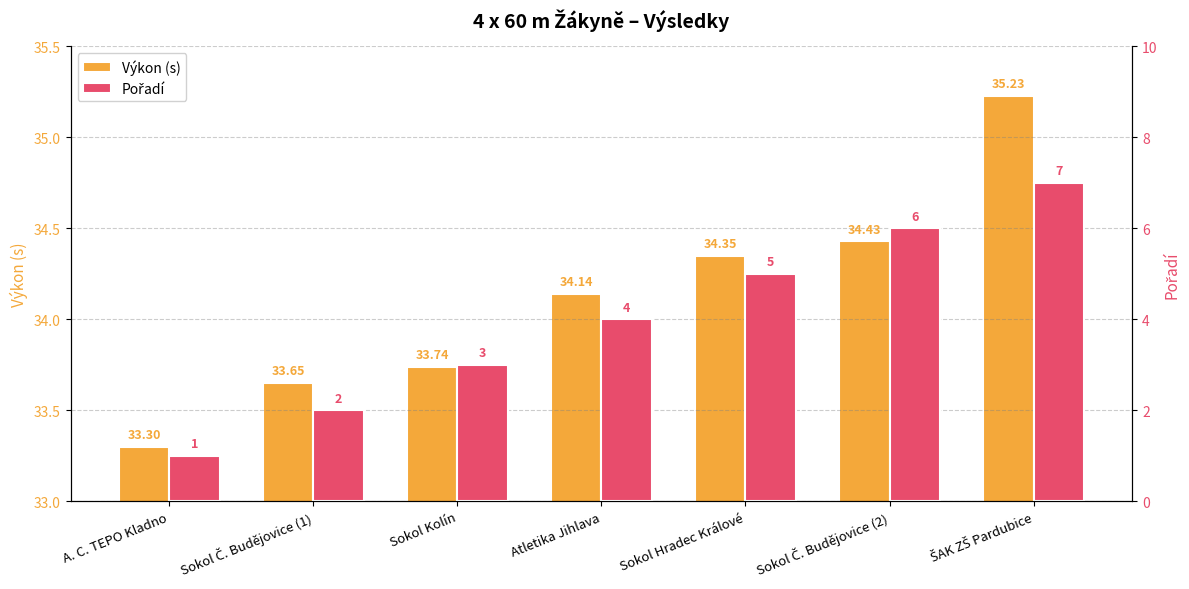

How many bars are there in each group?

2